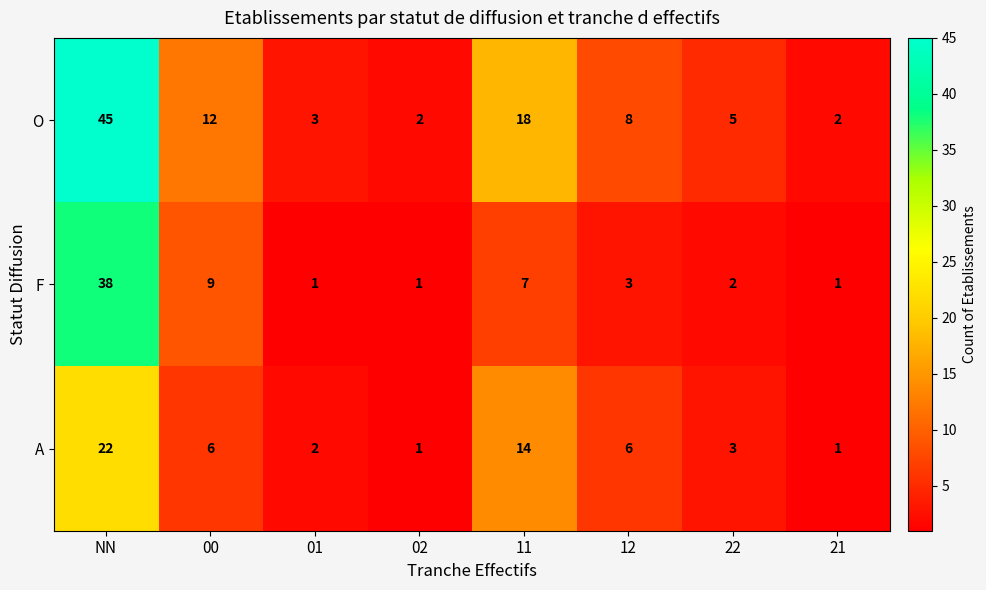

The O series shows 2 at 02. True or false?

True